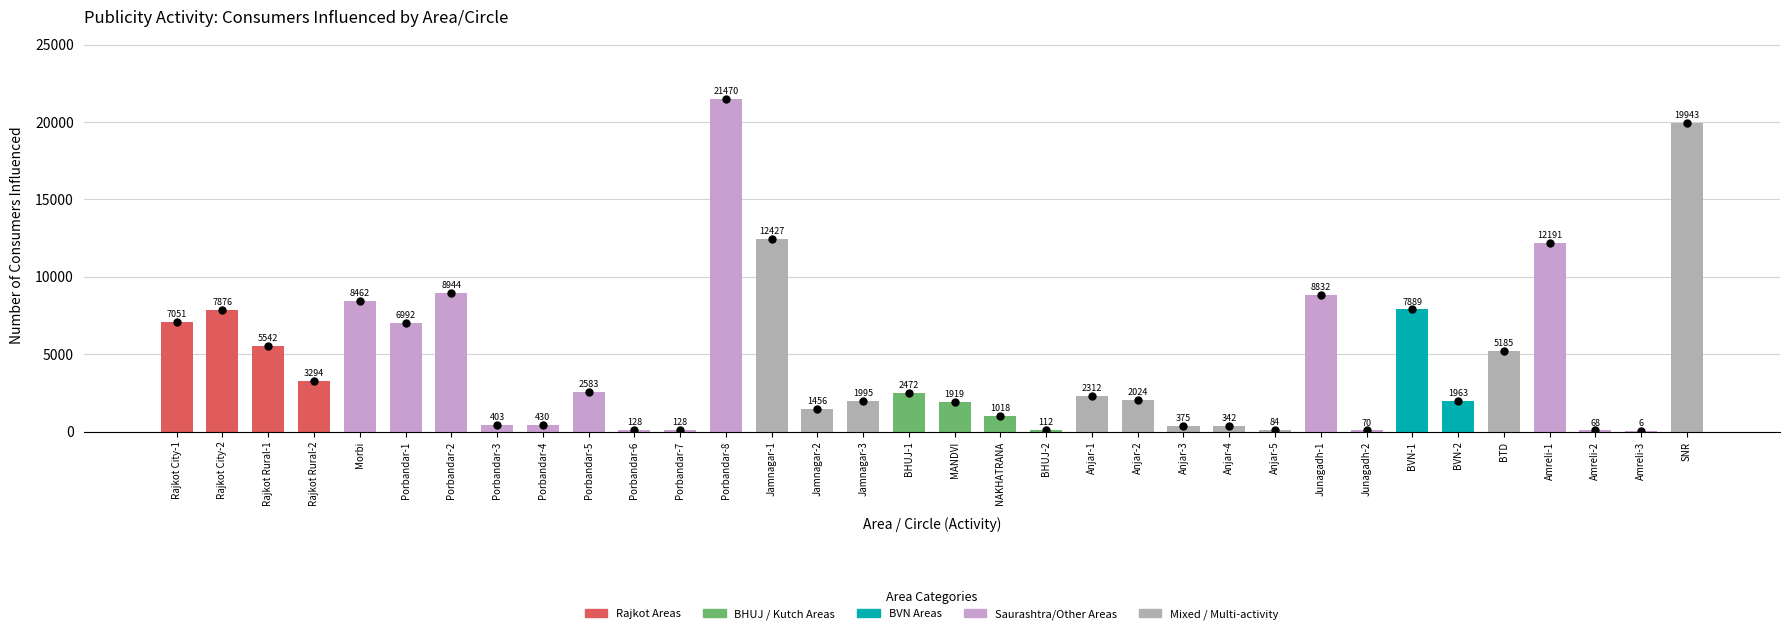

Which has a higher value, Porbandar-8 or Porbandar-4?

Porbandar-8